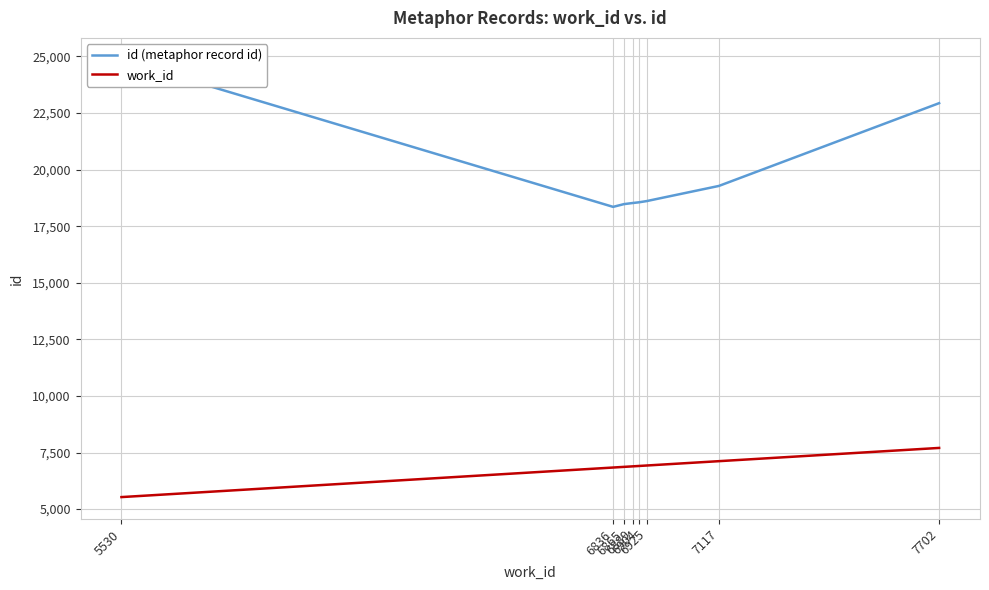

How many lines are shown in the chart?

2